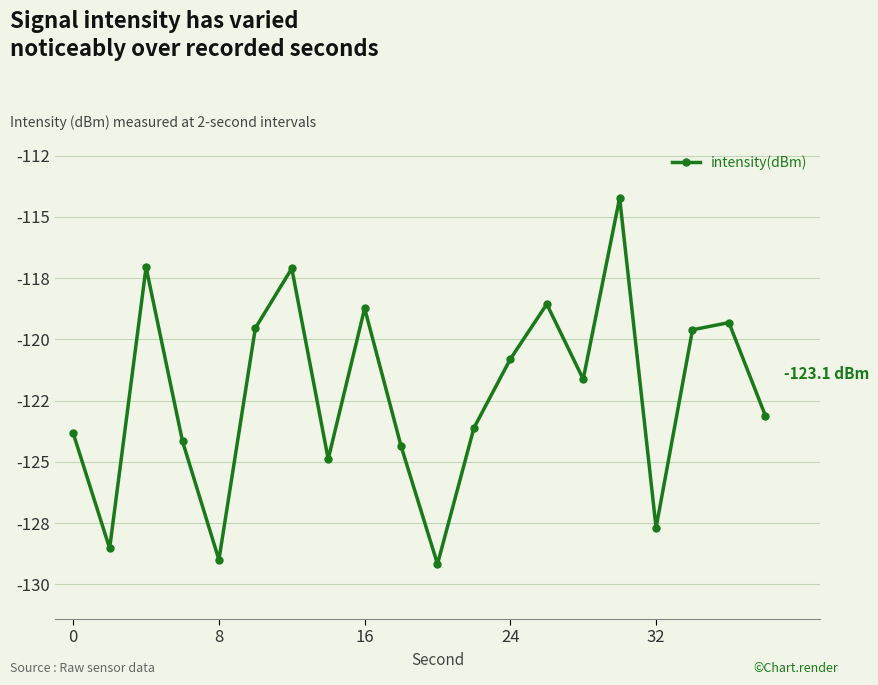

How many points are lower than both their immediate neighbors (excluding endpoints)?

6